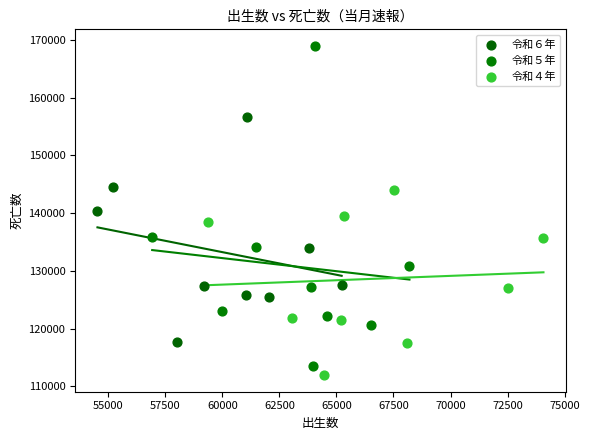

Which series has the largest Y range (max minus min)?

令和５年